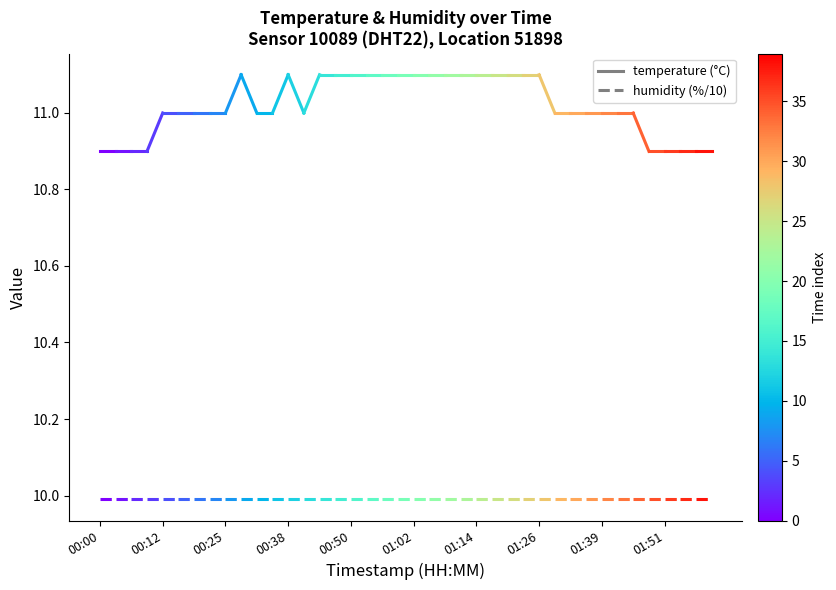

Which series has the widest spread of values?

temperature